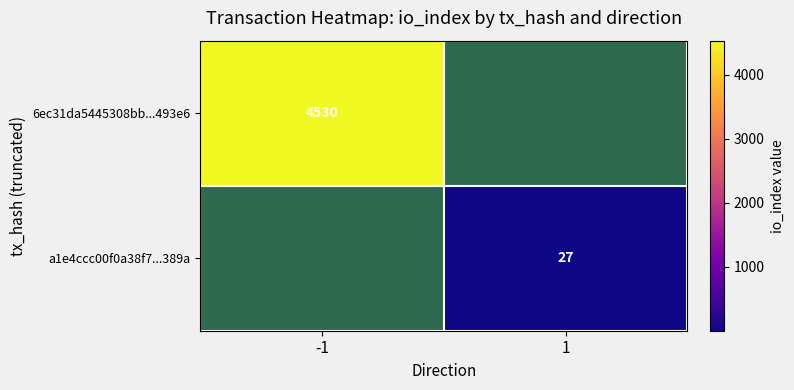

The value of 6ec31da5445308bb...493e6 at -1 is 1121. True or false?

False